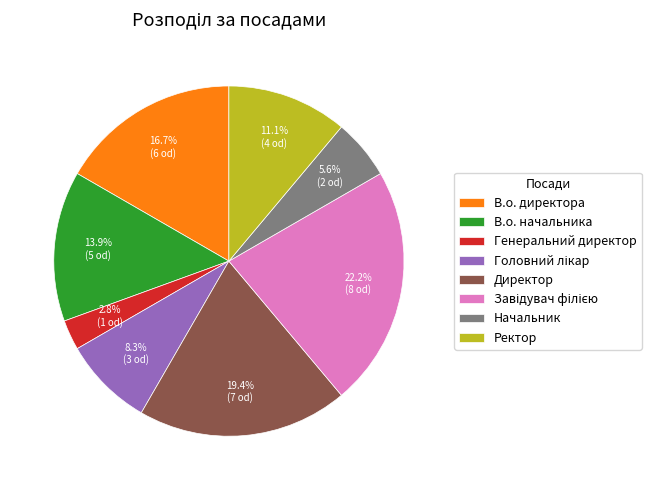

What is the ratio of the value at Ректор to the value at Директор?

0.6